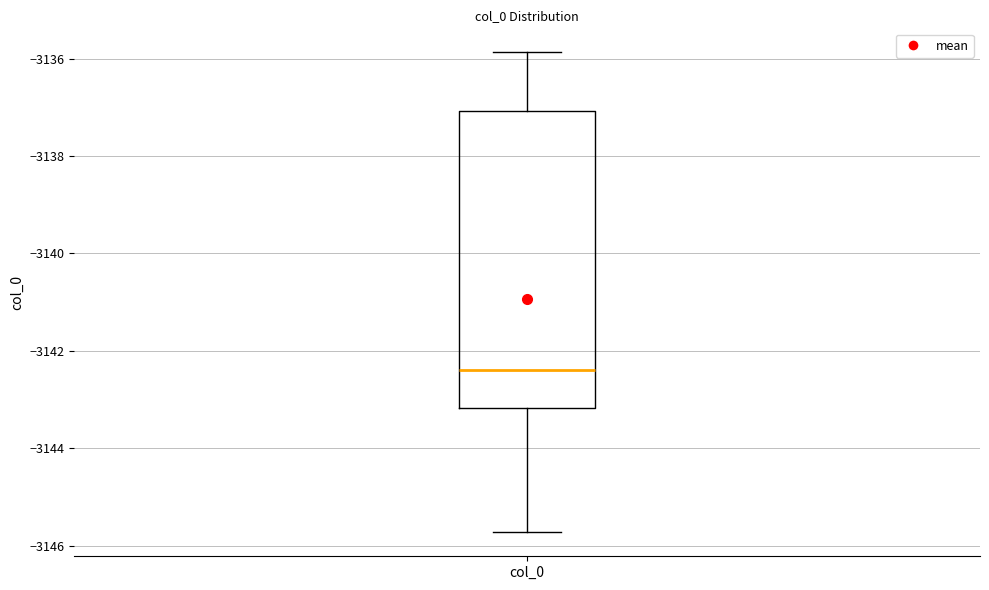

Transcribe this box plot: give where the median line is, the range the box spans, and where the two whiskers end, as read against the y-axis. The values are not printed on the chart, so give them approximately, as read against the axis.

median -3142.4, box -3143.2 to -3137.0, whiskers -3145.8 to -3135.8